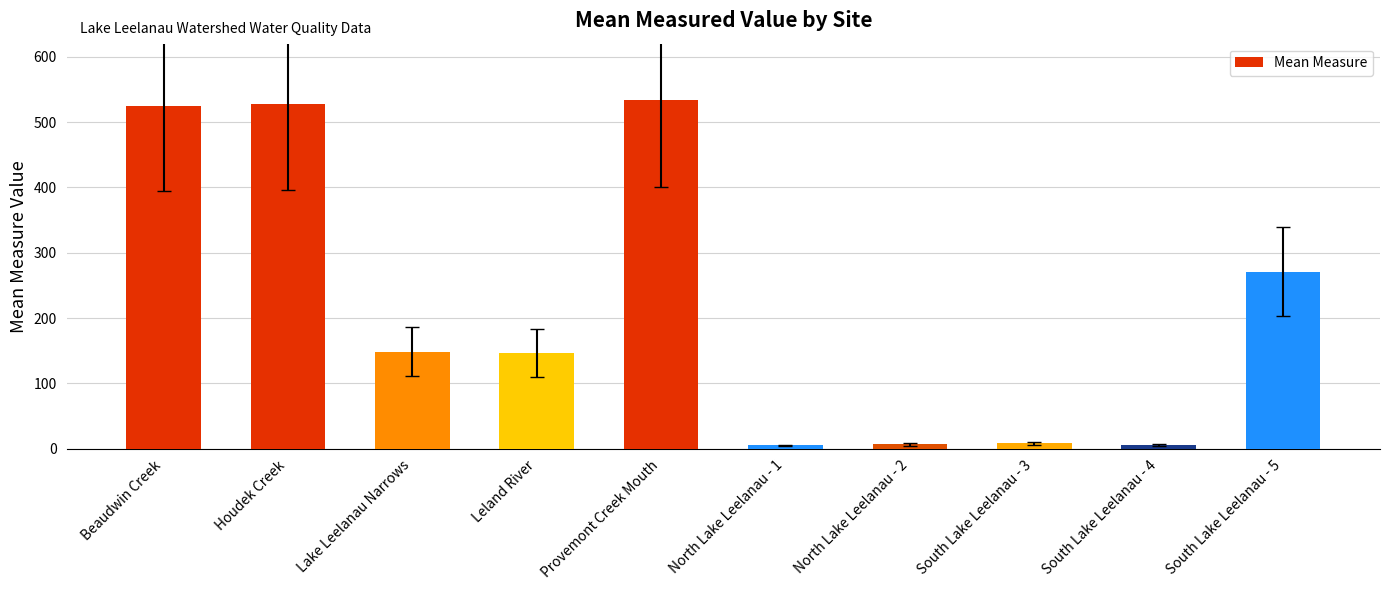

Is it true that the value at Beaudwin Creek is 327.2?

False